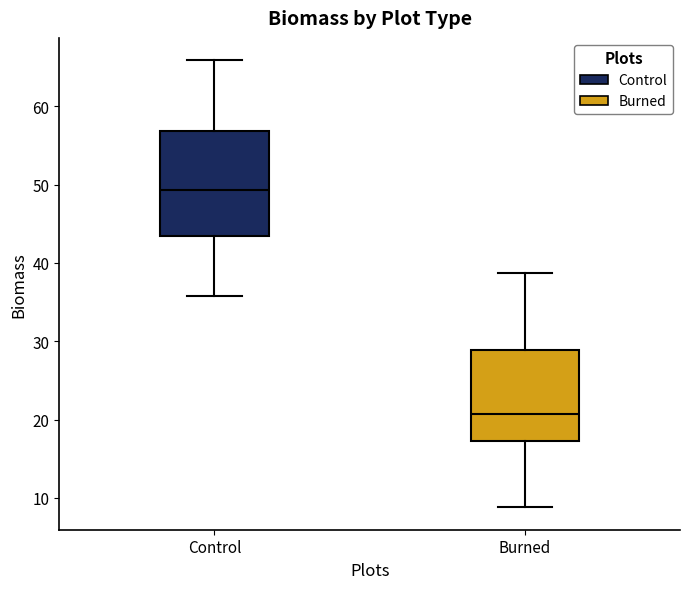

Reading left to right, read every box against the y-axis: the position of its median line, the range the box covers, and the ends of its whiskers. The values are not printed on the chart, so give them approximately, as read against the axis.

Control: median 49, box 43 to 57, whiskers 36 to 66
Burned: median 21, box 17 to 29, whiskers 9 to 39